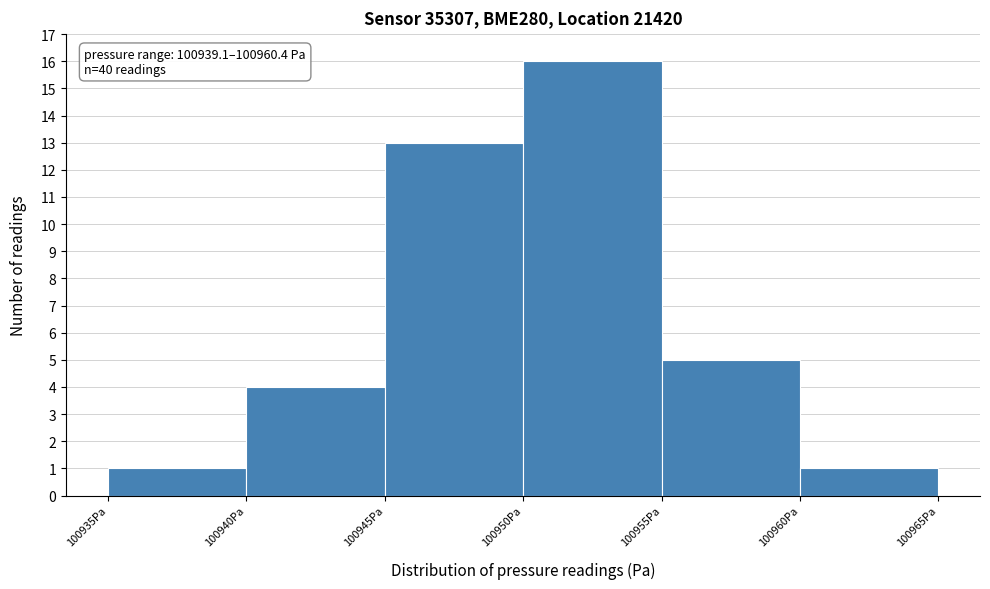

Which range on the x-axis has the tallest bar?

100950 to 100955